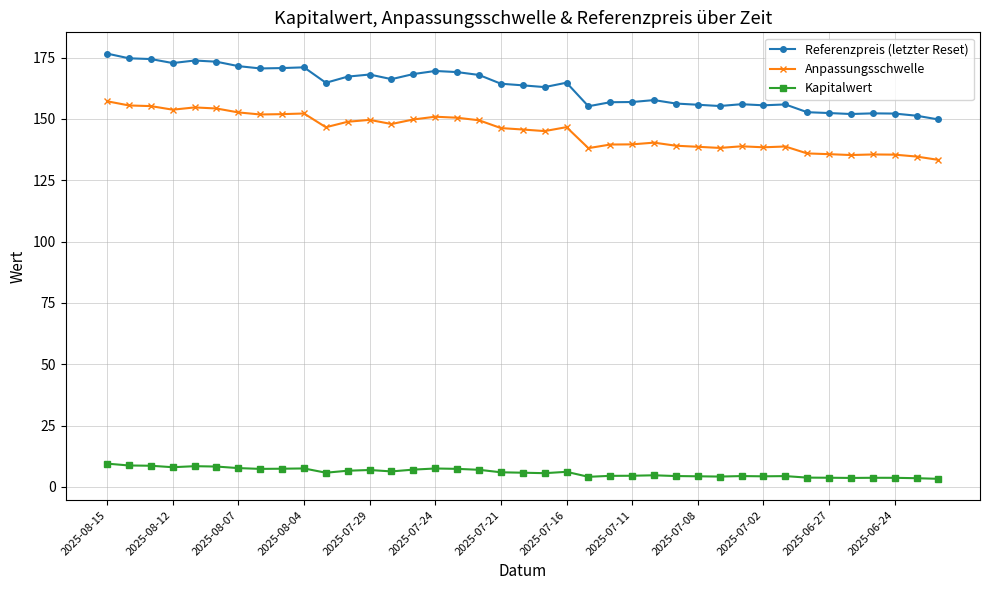

Does the chart display data point markers on the line(s)?

Yes